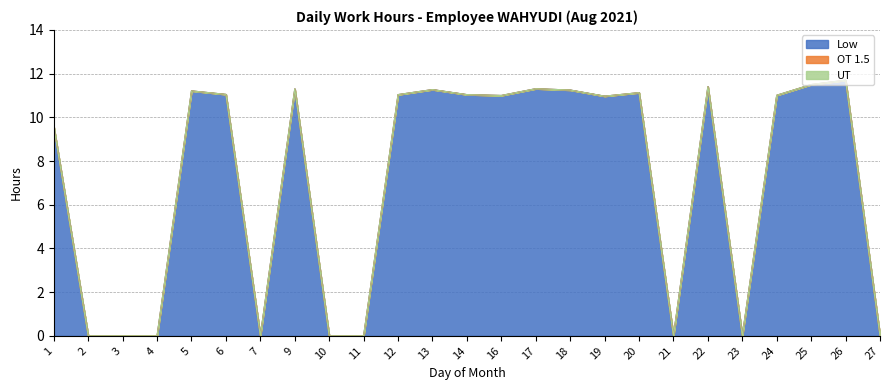

What are all the series names shown in the legend?

Low, OT 1.5, UT